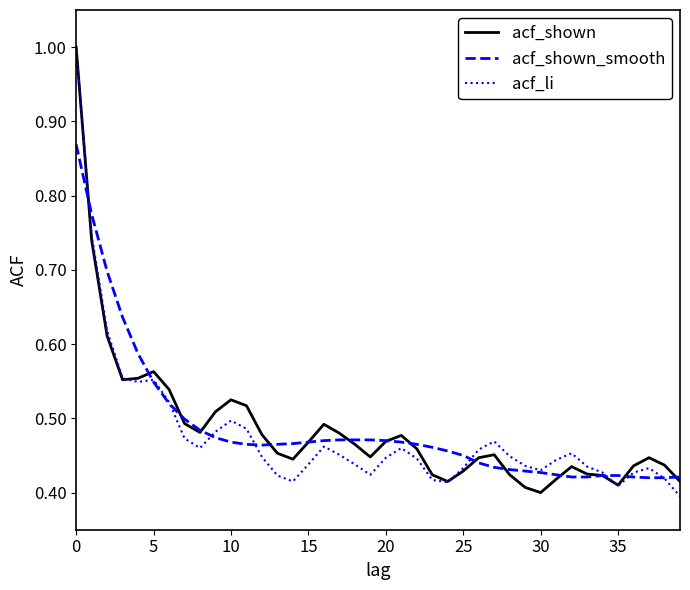

What is the maximum value for acf_li?

1.0